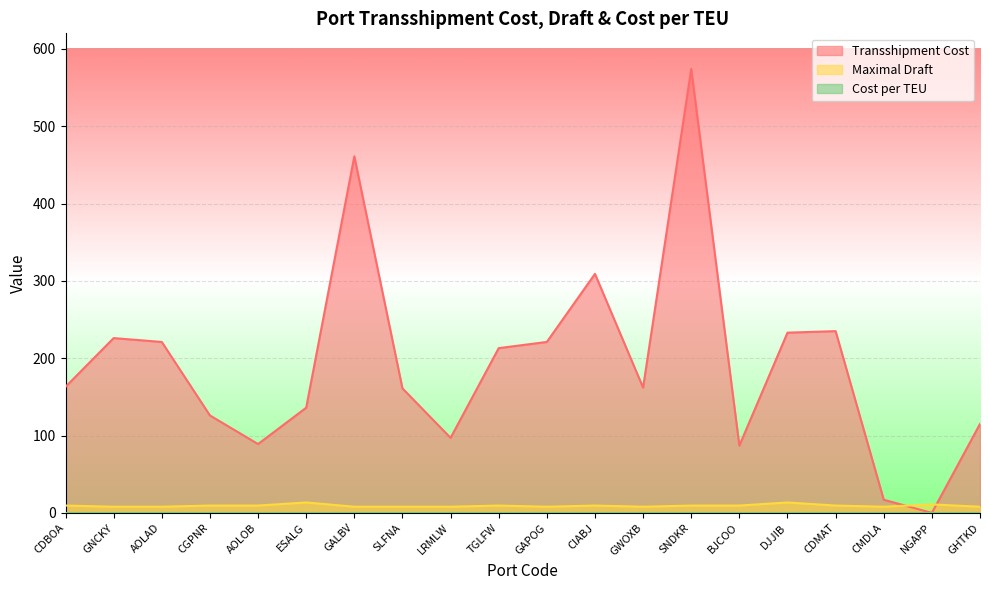

How many times do Transshipment Cost and Maximal Draft cross each other?

2